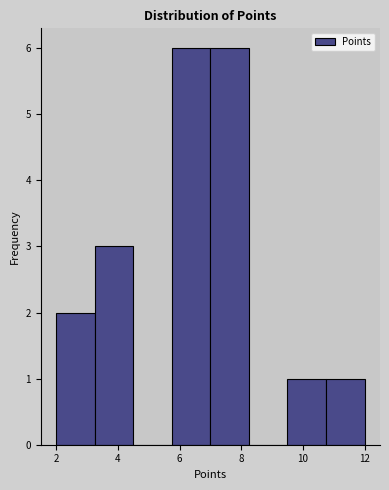

Reading left to right, list every bar in this chart as the range it spans on the x-axis followed by its height. Neither the bar edges nor the heights are printed on the chart, so give them approximately, as read against the axes.

2.00 to 3.25: 2
3.25 to 4.50: 3
4.50 to 5.75: 0
5.75 to 7.00: 6
7.00 to 8.25: 6
8.25 to 9.50: 0
9.50 to 10.75: 1
10.75 to 12.00: 1